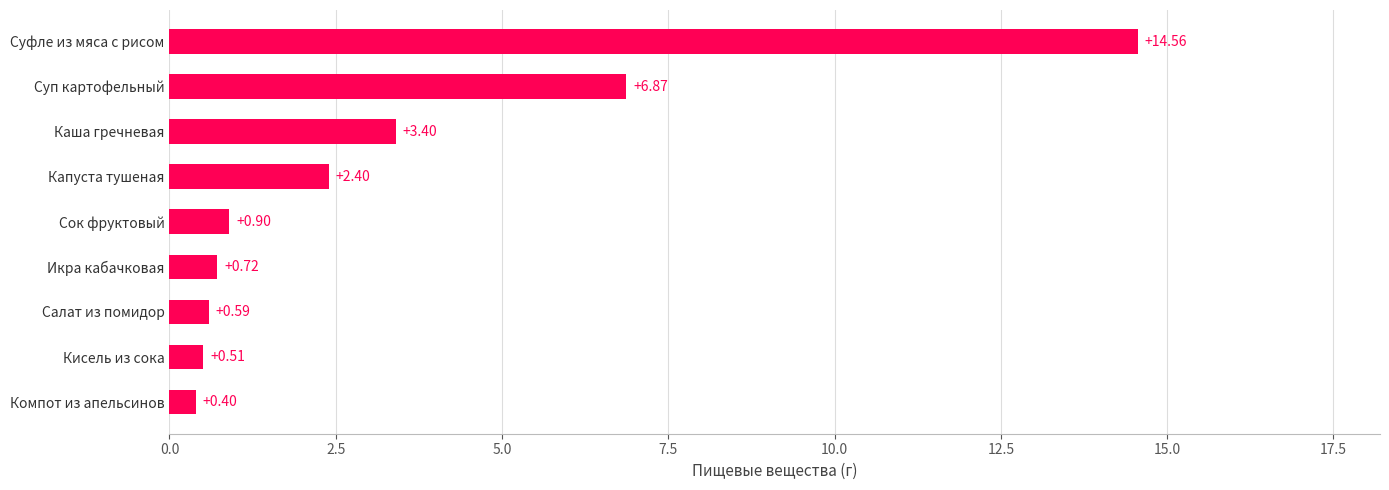

Rank the categories by value from lowest to highest.

Компот из апельсинов, Кисель из сока, Салат из помидор, Икра кабачковая, Сок фруктовый, Капуста тушеная, Каша гречневая, Суп картофельный, Суфле из мяса с рисом